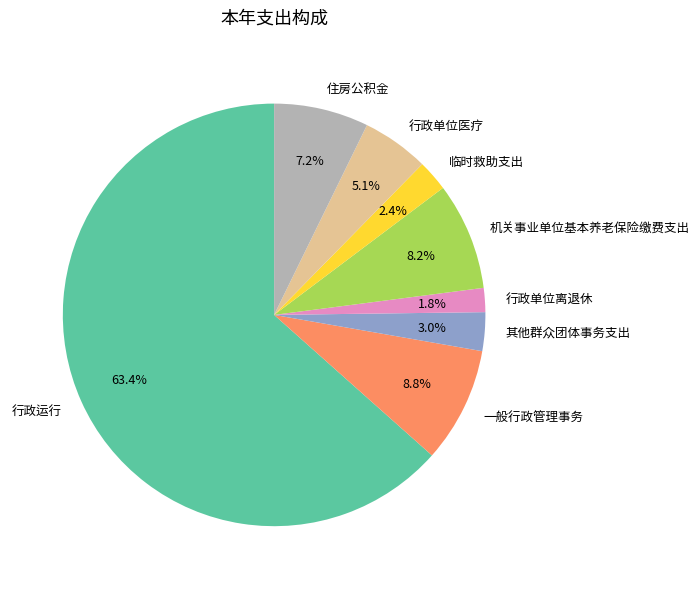

Which has a higher value, 住房公积金 or 一般行政管理事务?

一般行政管理事务